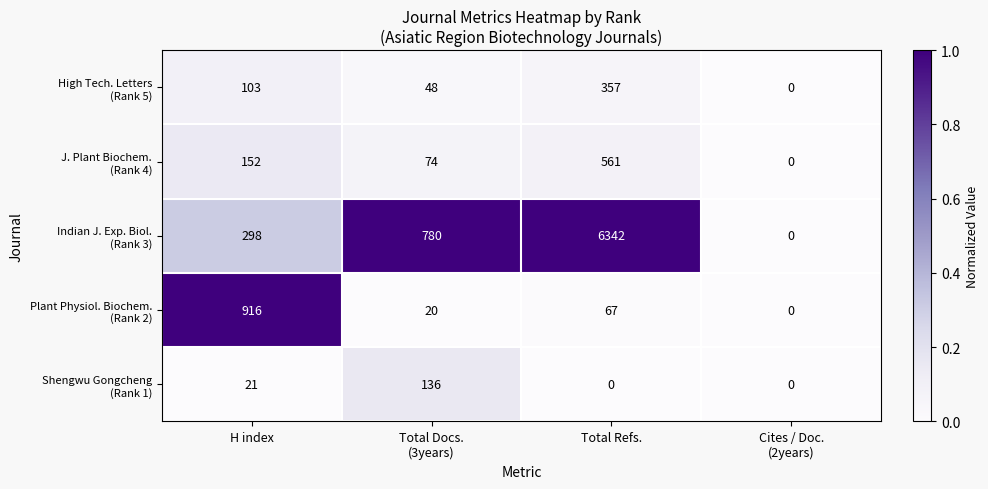

What is the difference between the highest and lowest values at H index?

895